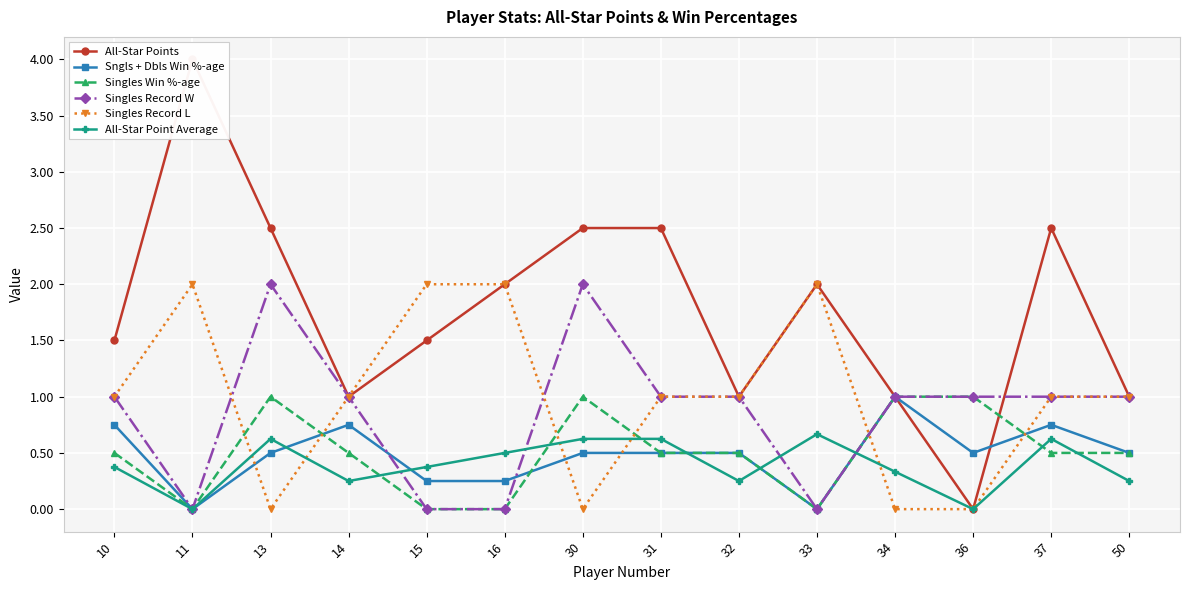

The value of Singles Record L at 13 is 0.0. True or false?

True